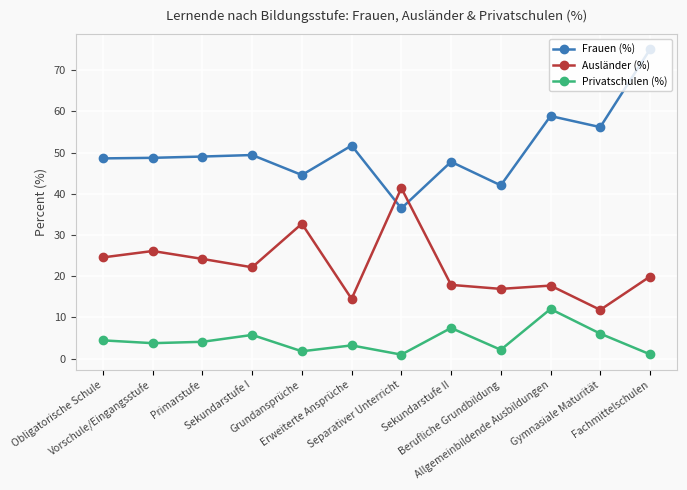

Count the number of categories in the chart.

12